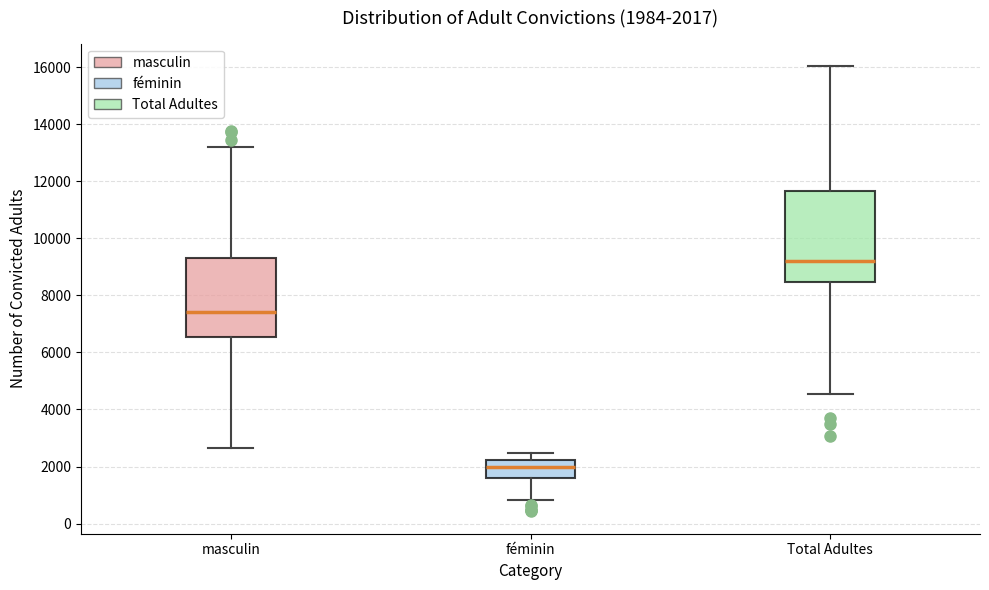

Which box's median line is the lowest?

féminin